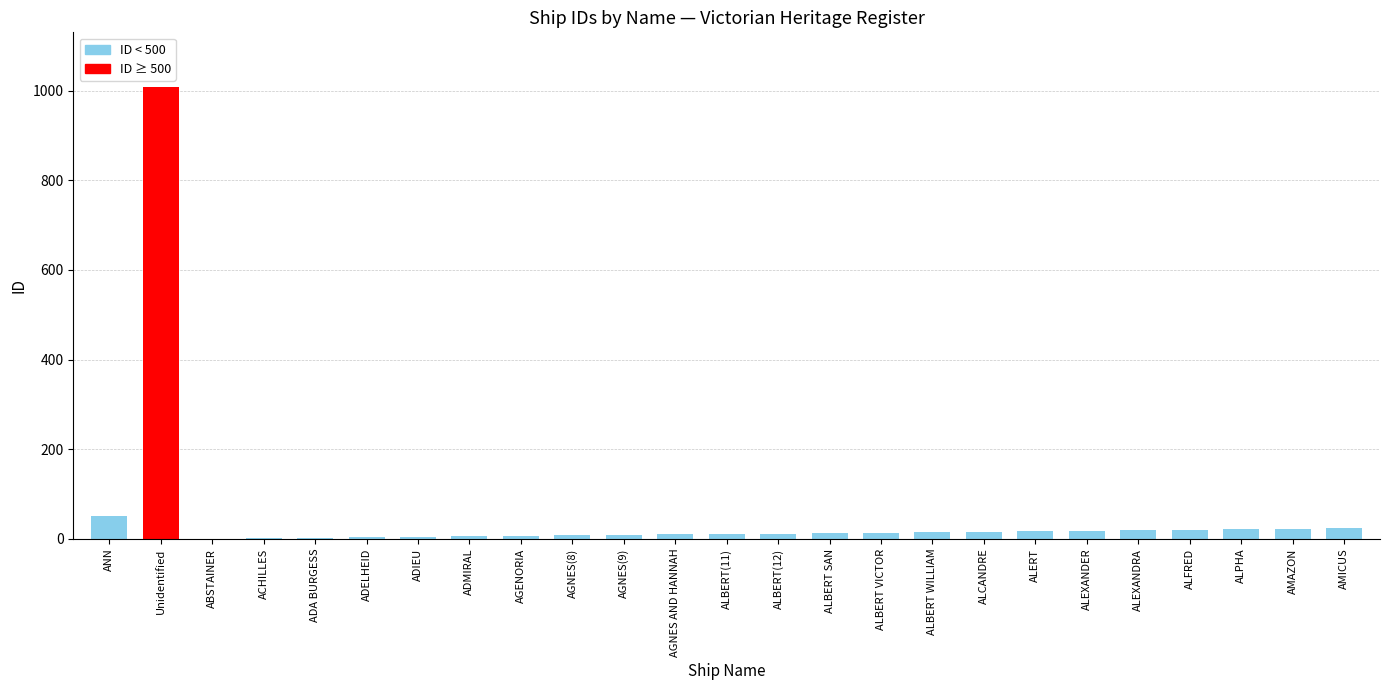

What is the greatest value displayed?

1009